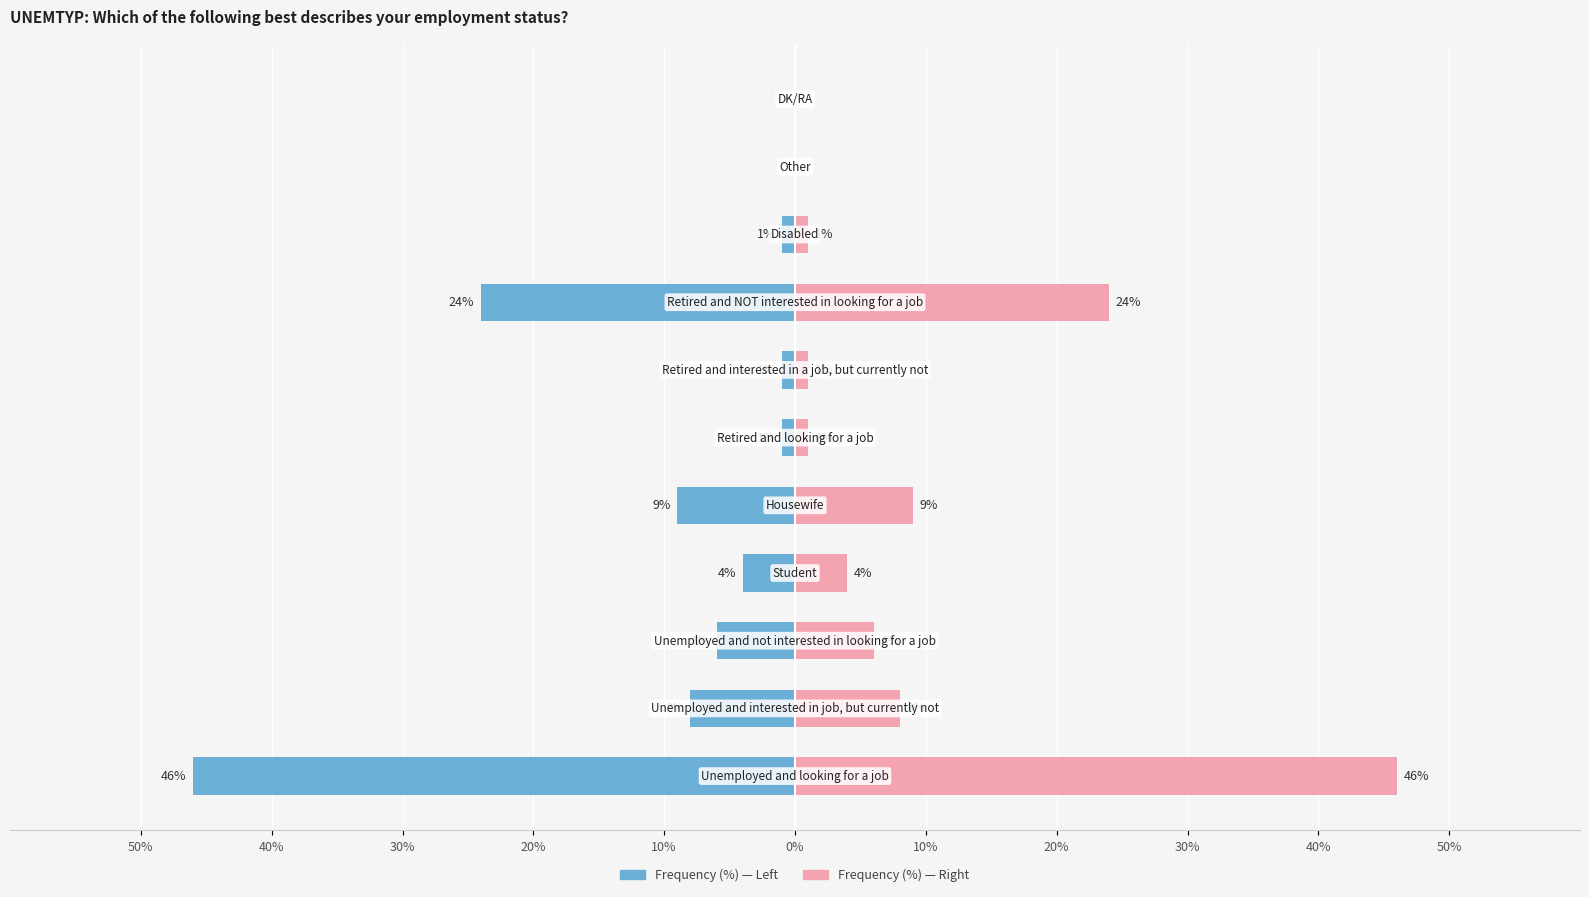

Reading left to right, extract all data points from this chart.

Frequency (%): 50%=-46	40%=-8	30%=-6	20%=-4	10%=-9	0%=-1	10%=-1	20%=-24	30%=-1	40%=0	50%=0
Frequency (%) (right): 50%=46	40%=8	30%=6	20%=4	10%=9	0%=1	10%=1	20%=24	30%=1	40%=0	50%=0